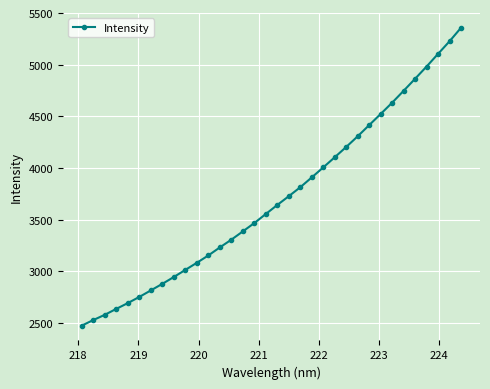

What is the difference between the second highest and minimum values?

2752.6